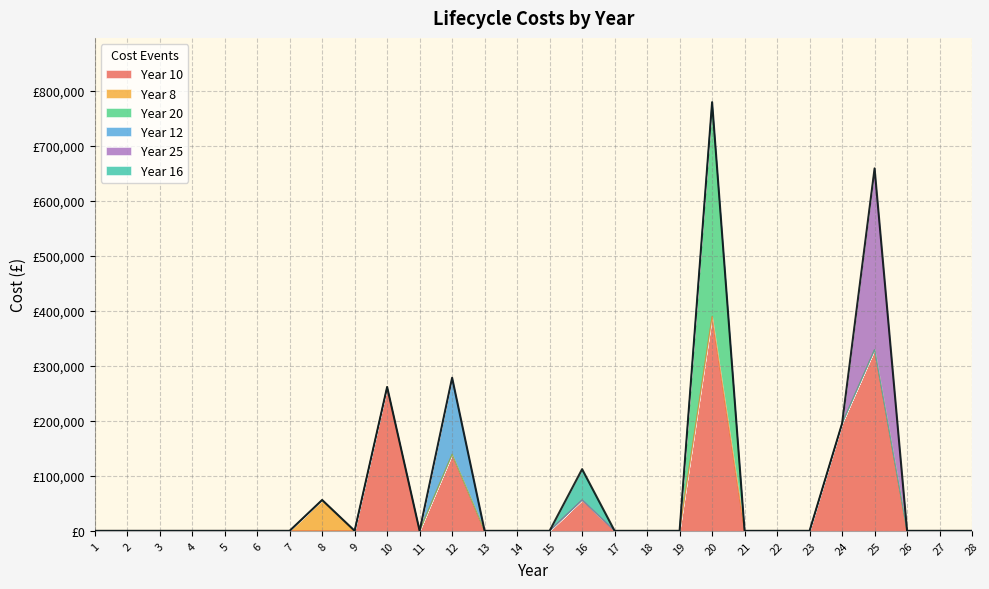

Does the chart display data point markers on the line(s)?

No